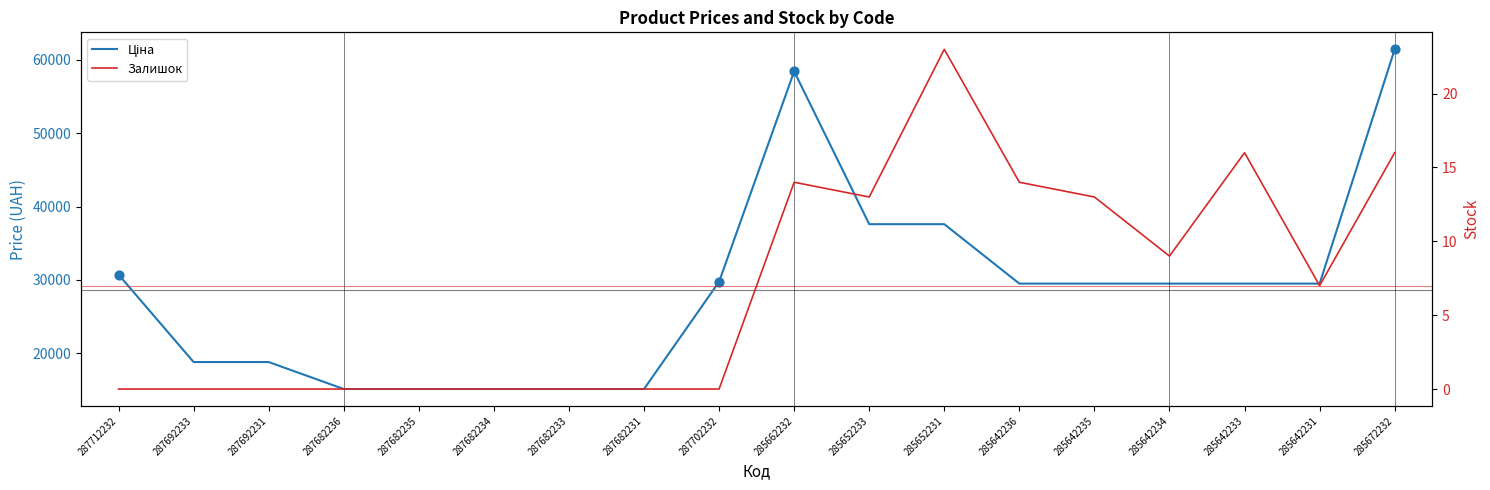

Which series has the largest total across all categories?

Ціна